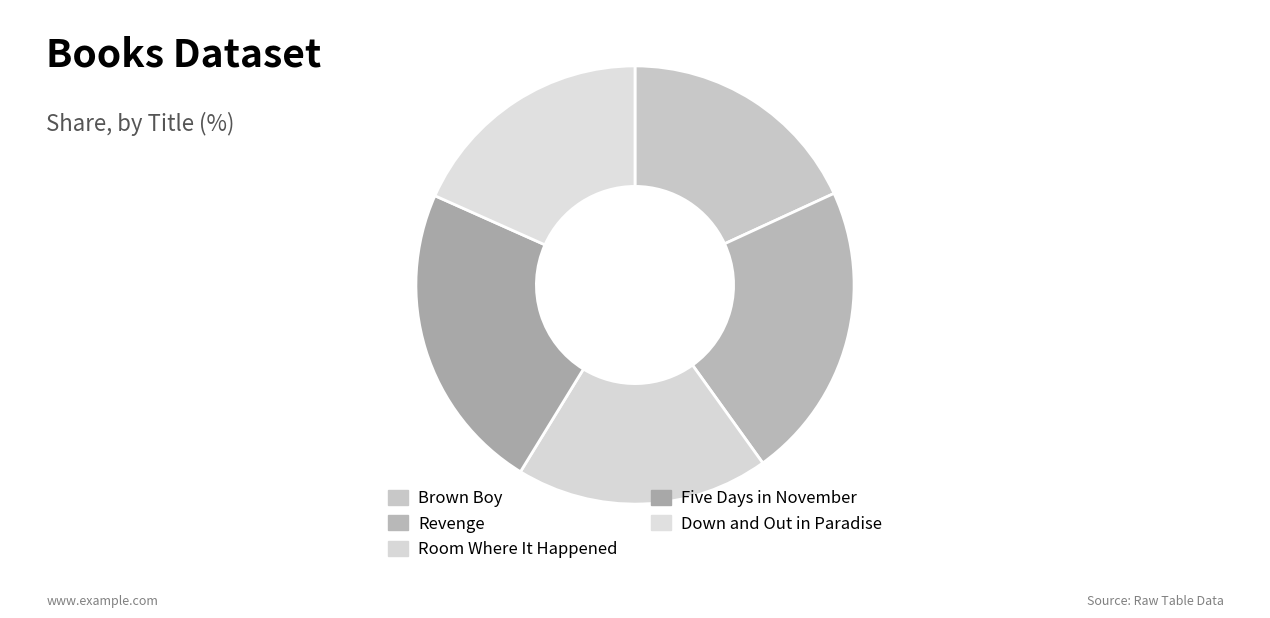

To the nearest percent, what is the average slice percentage?

20%